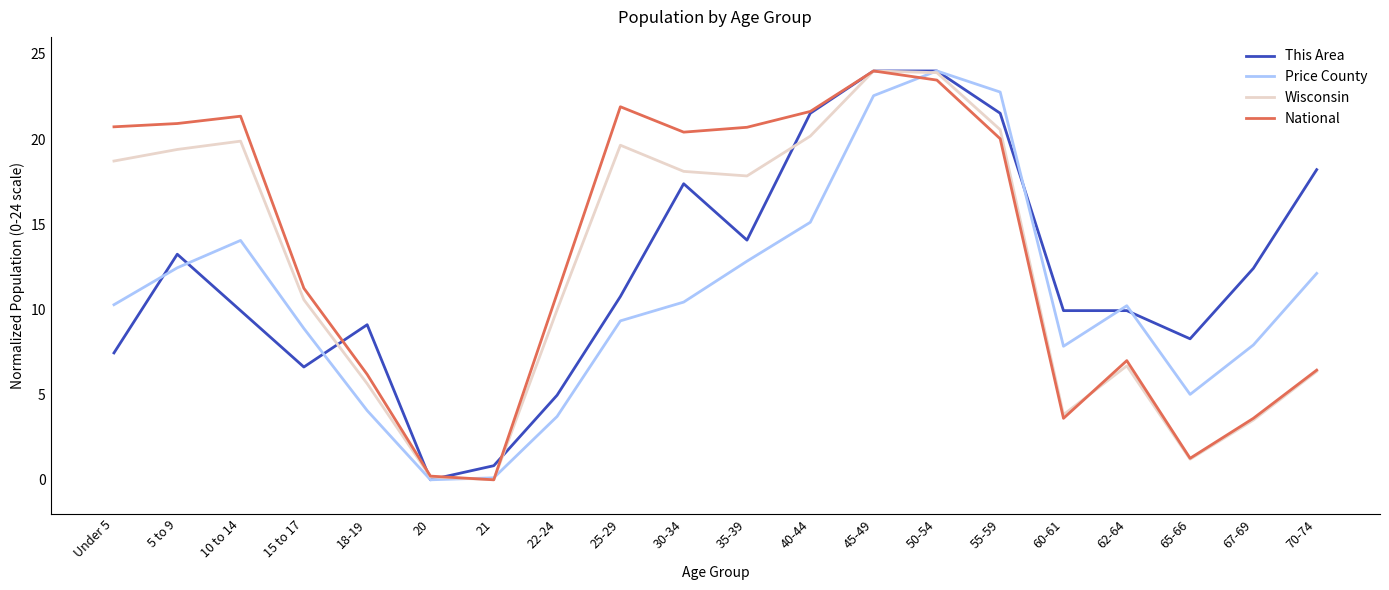

The value of Wisconsin at 10 to 14 is 19.9. True or false?

True